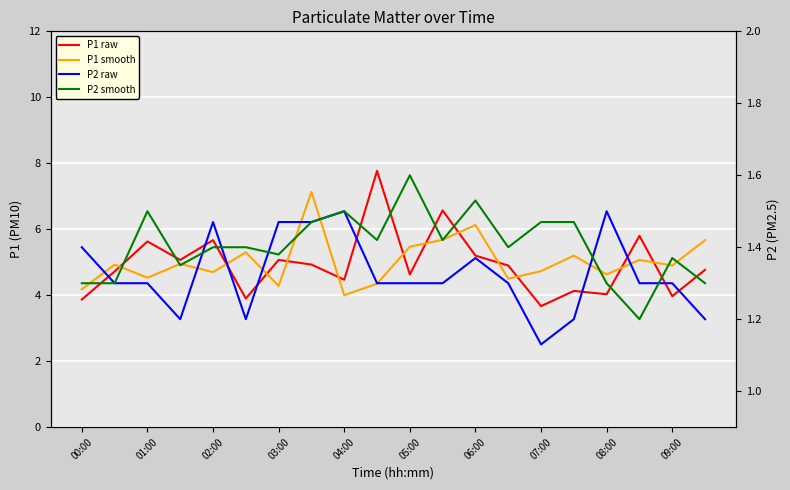

The value of P2 raw at 01:00 is 2.1. True or false?

False